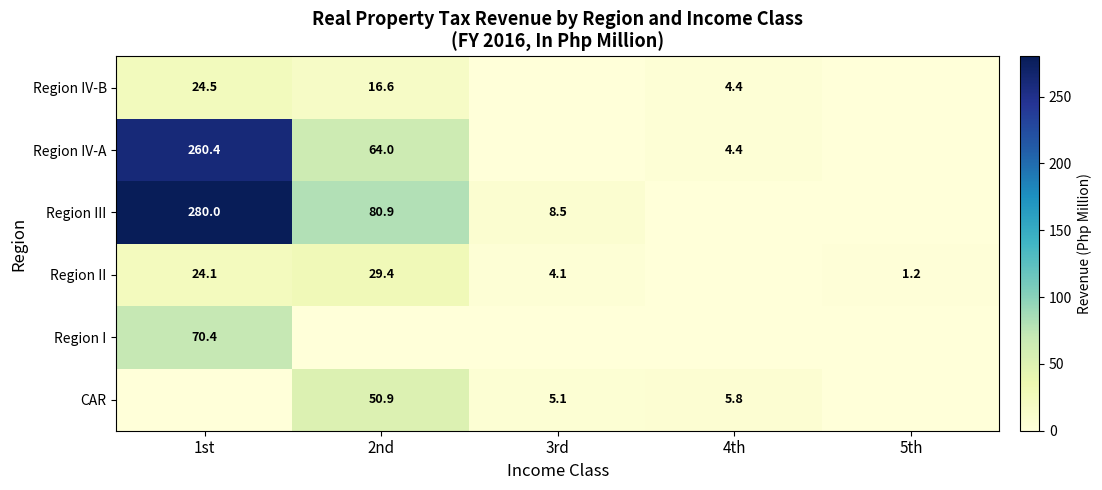

How many series are shown in this chart?

6